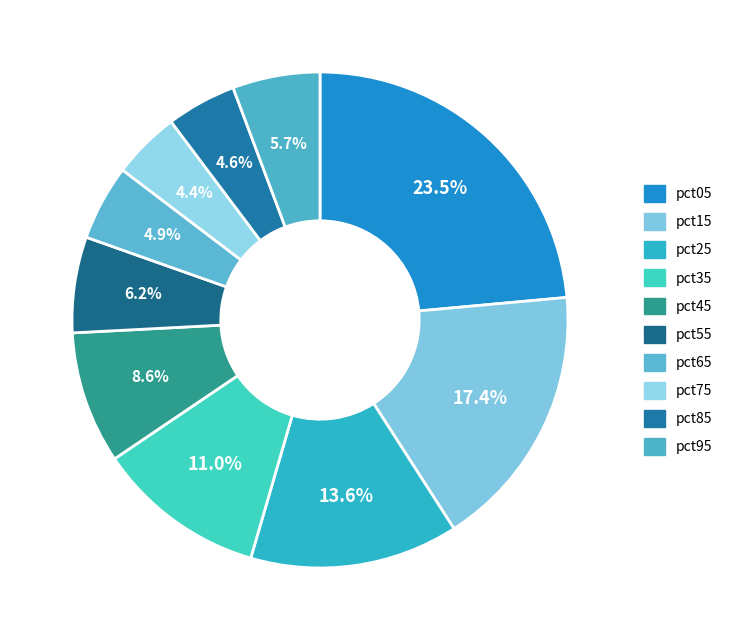

Count the number of slices in the pie.

10